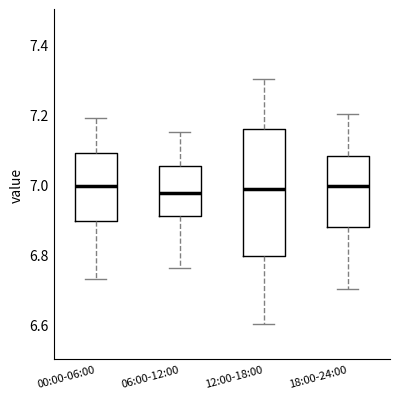

Reading left to right, transcribe this box plot: for each box, give where its median line is, the range the box spans, and where its two whiskers end, as read against the y-axis. The values are not printed on the chart, so give them approximately, as read against the axis.

00:00-06:00: median 7.00, box 6.90 to 7.10, whiskers 6.74 to 7.20
06:00-12:00: median 6.98, box 6.90 to 7.06, whiskers 6.76 to 7.16
12:00-18:00: median 6.98, box 6.80 to 7.16, whiskers 6.60 to 7.30
18:00-24:00: median 7.00, box 6.88 to 7.08, whiskers 6.70 to 7.20